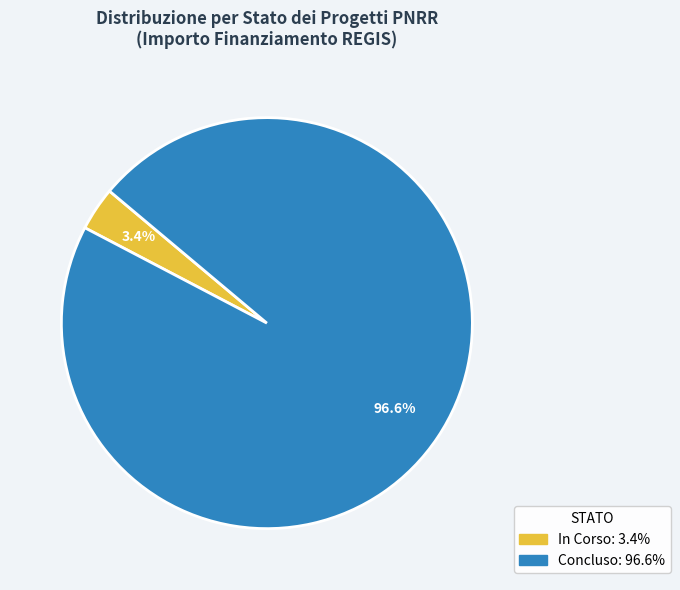

What percentage is NOT represented by In Corso?

96.6%